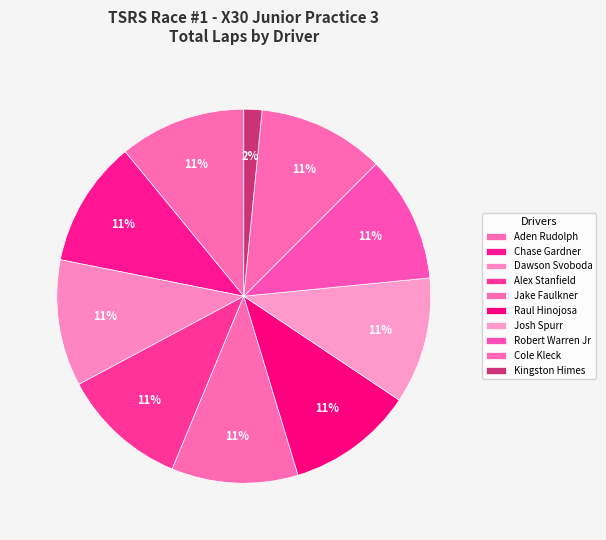

Does Dawson Svoboda represent more than half of the total?

No